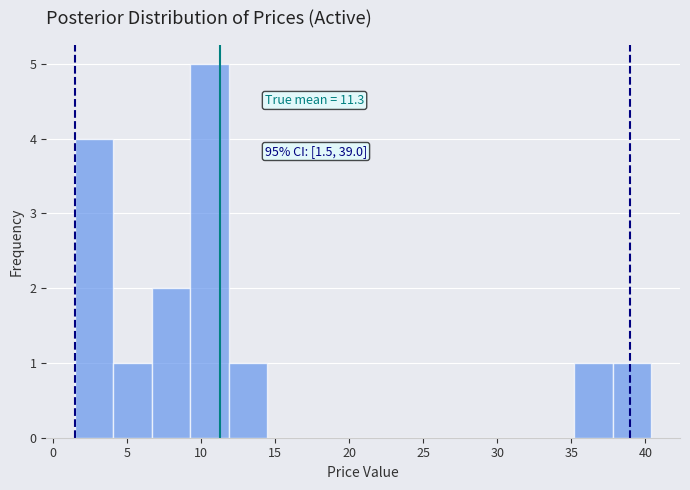

Which range on the x-axis has the tallest bar?

9.5 to 12.0